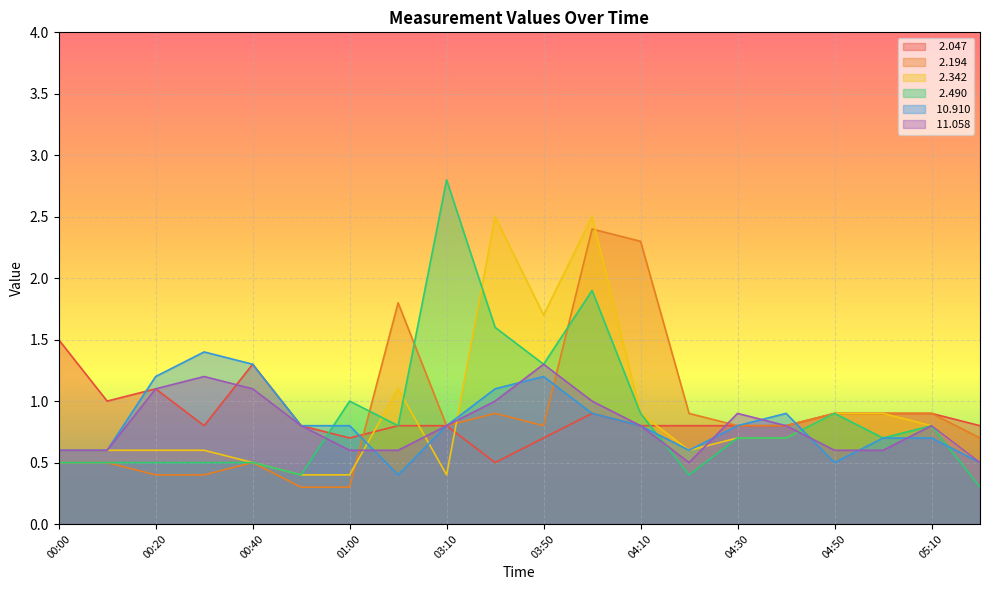

Where is the first local maximum for   2.490?

01:00